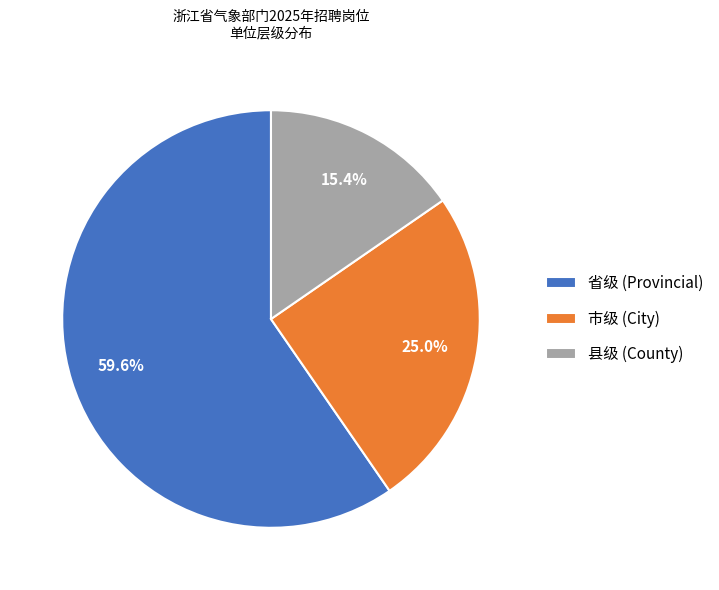

What is the ratio of the value at 市级 (City) to the value at 县级 (County)?

1.6